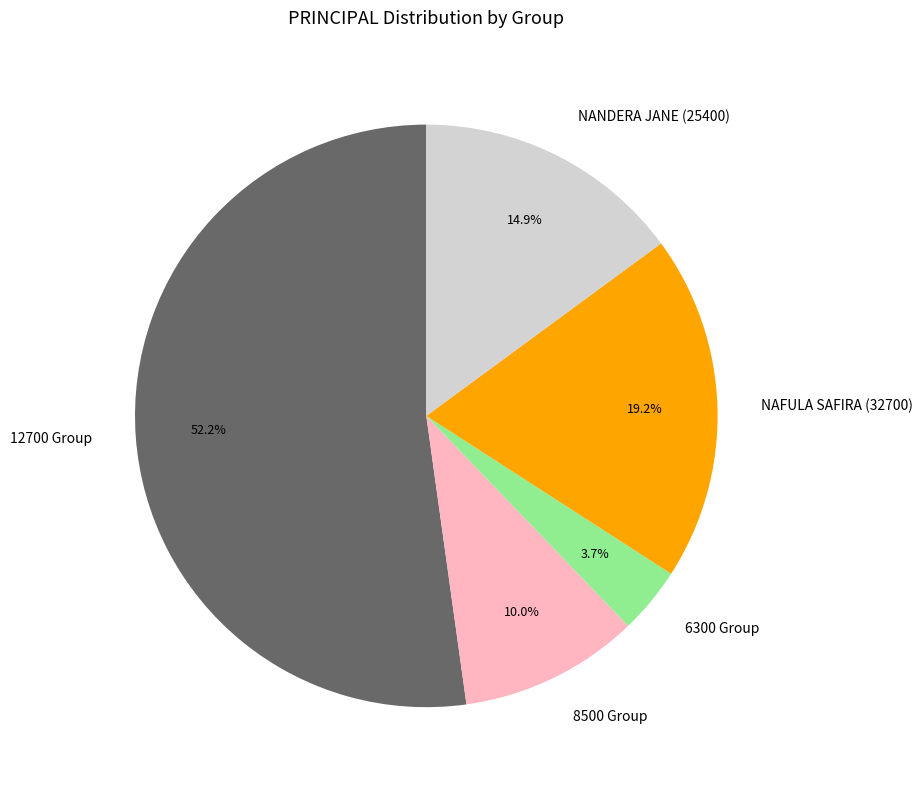

To the nearest percent, what is the average slice percentage?

20%